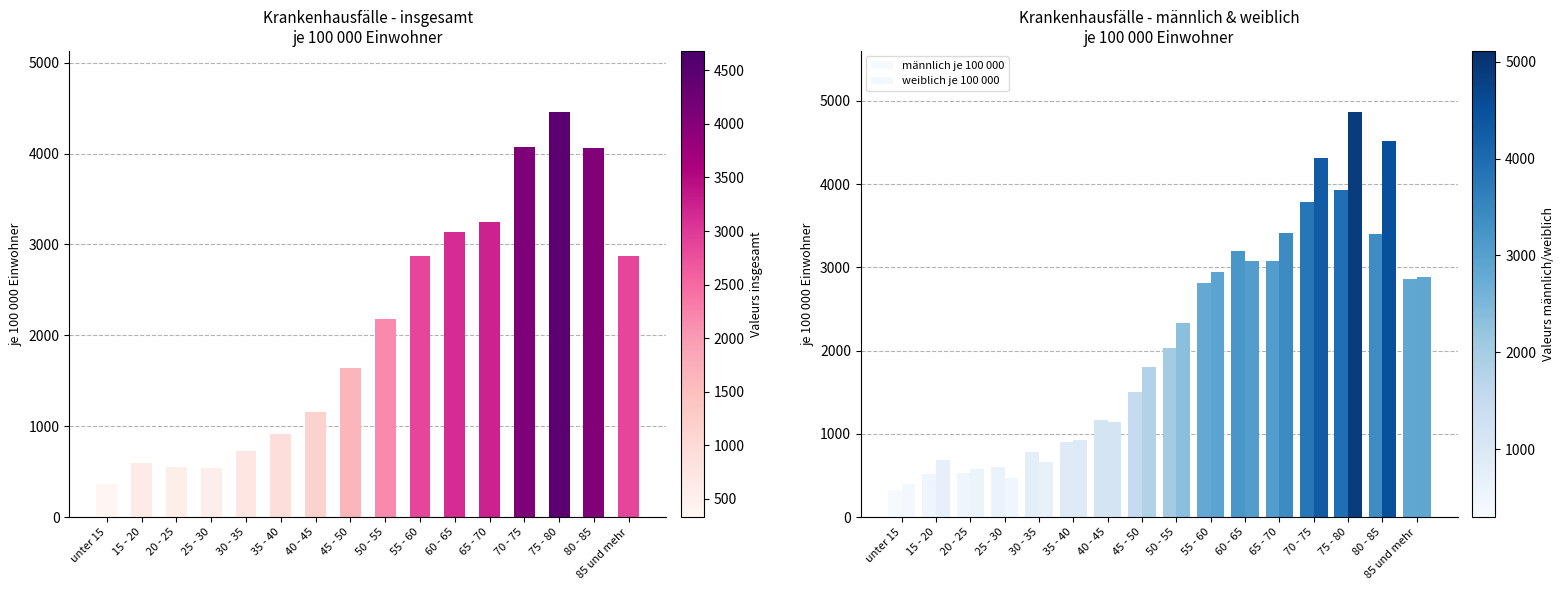

Does the chart contain stacked bars?

No